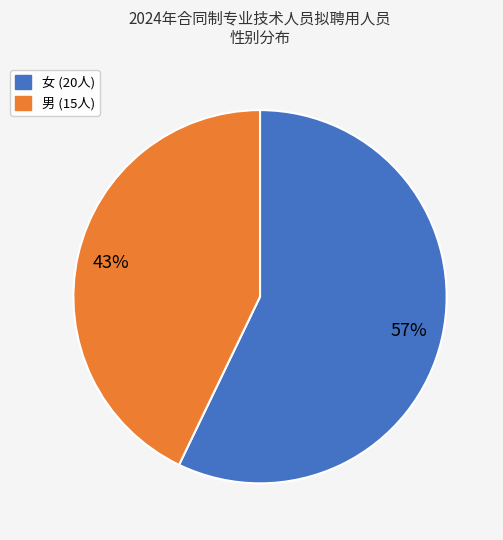

What is the majority slice?

女